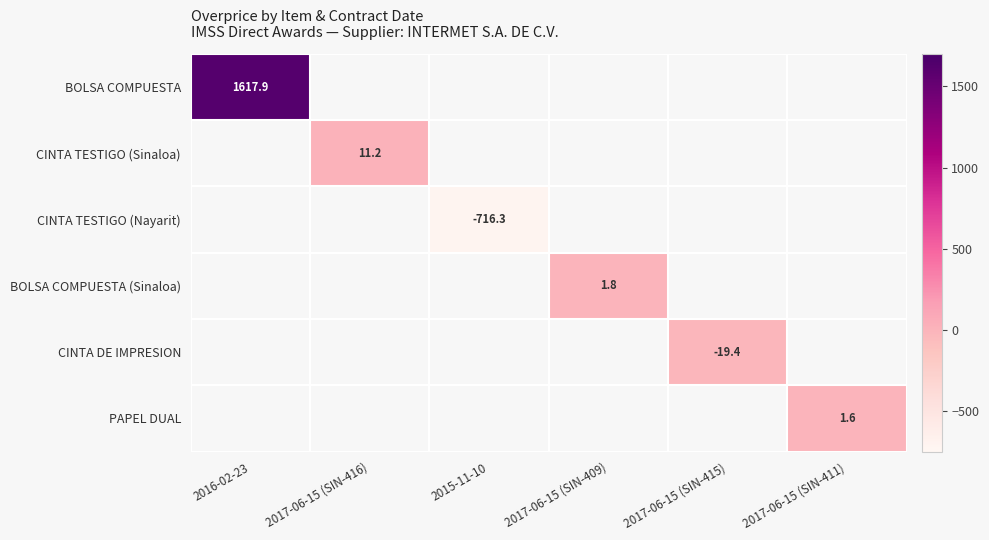

What is the greatest value displayed?

1617.9